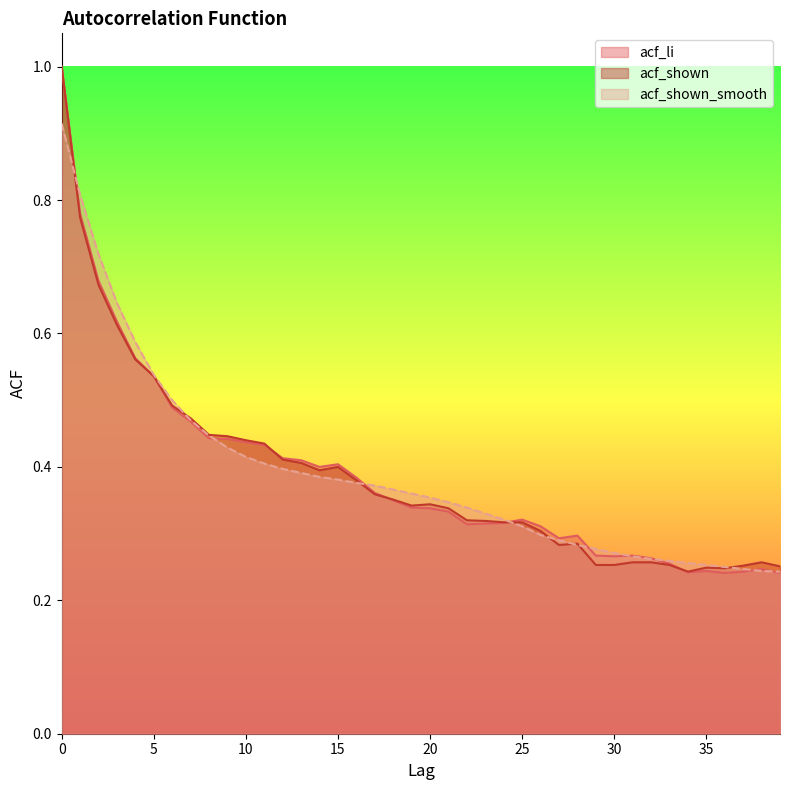

At which category does the chart reach its minimum across all series?

36